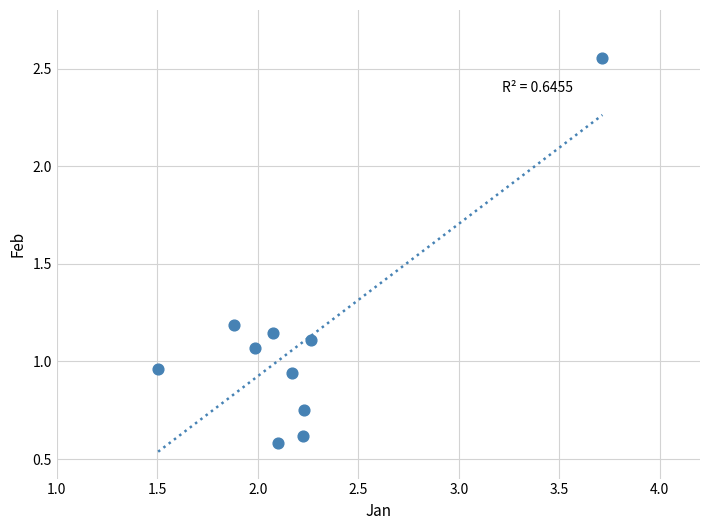

What is the average X value?

2.2